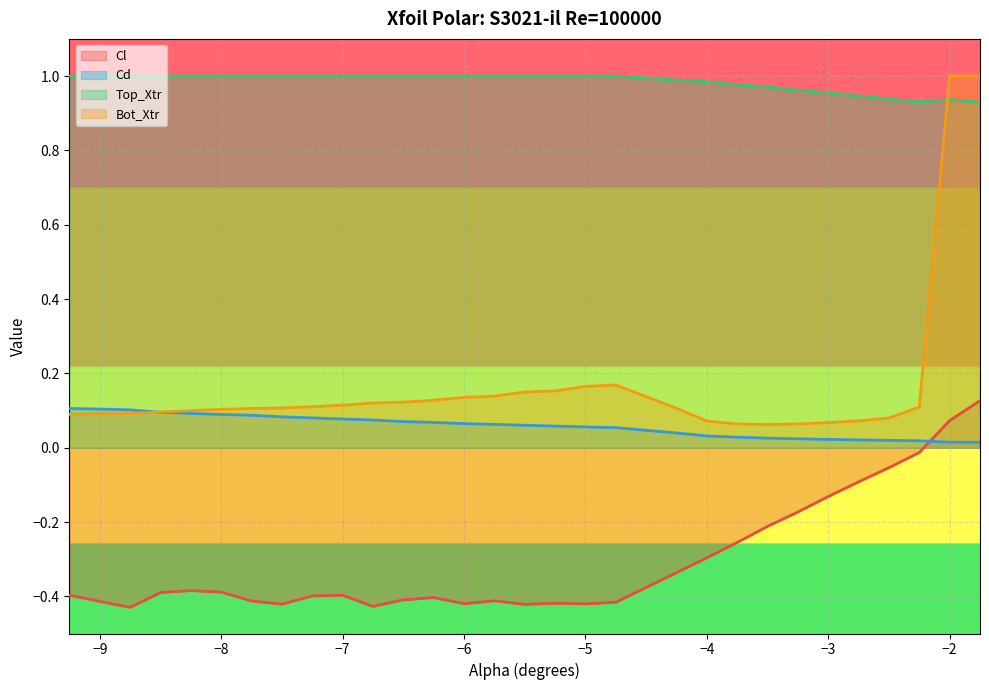

Which has a higher value, -7.75 or -9.0?

-7.75